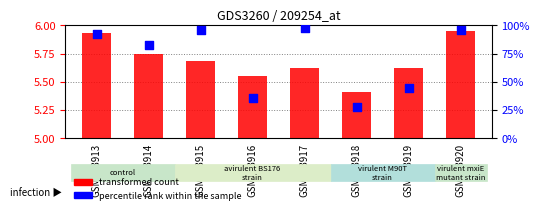

Which series contains the lowest Y value?

transformed count